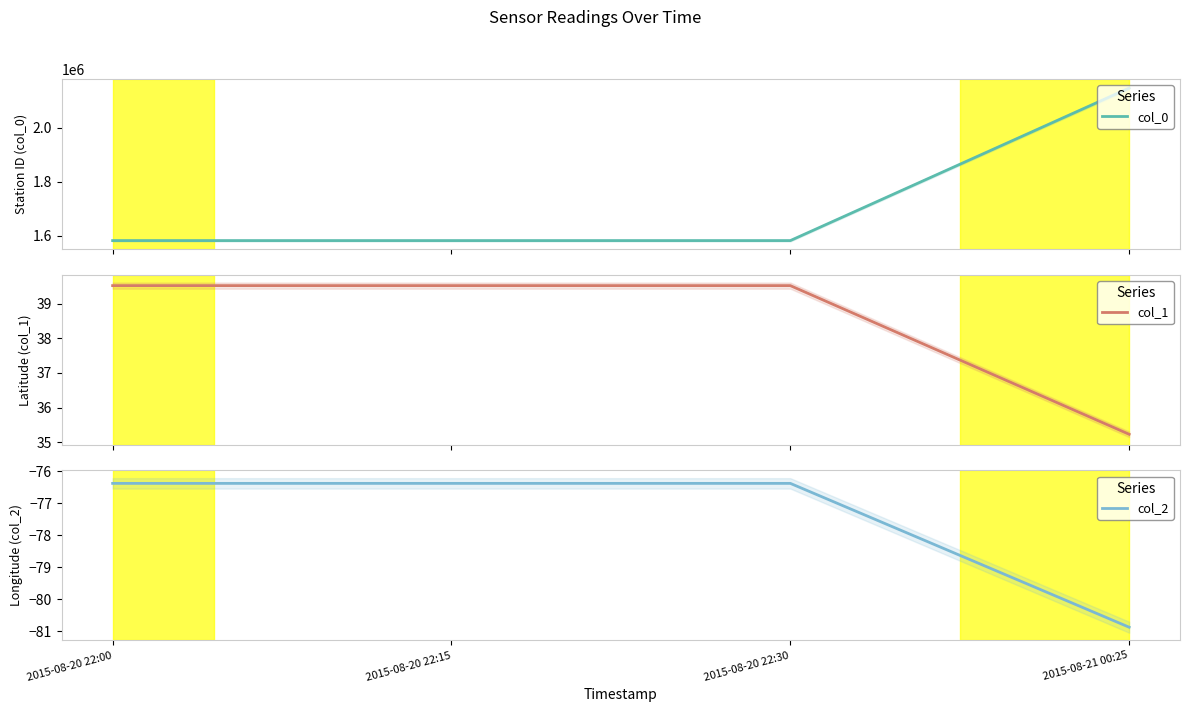

Between 2015-08-20 22:15 and 2015-08-21 00:25, which is larger?

2015-08-21 00:25